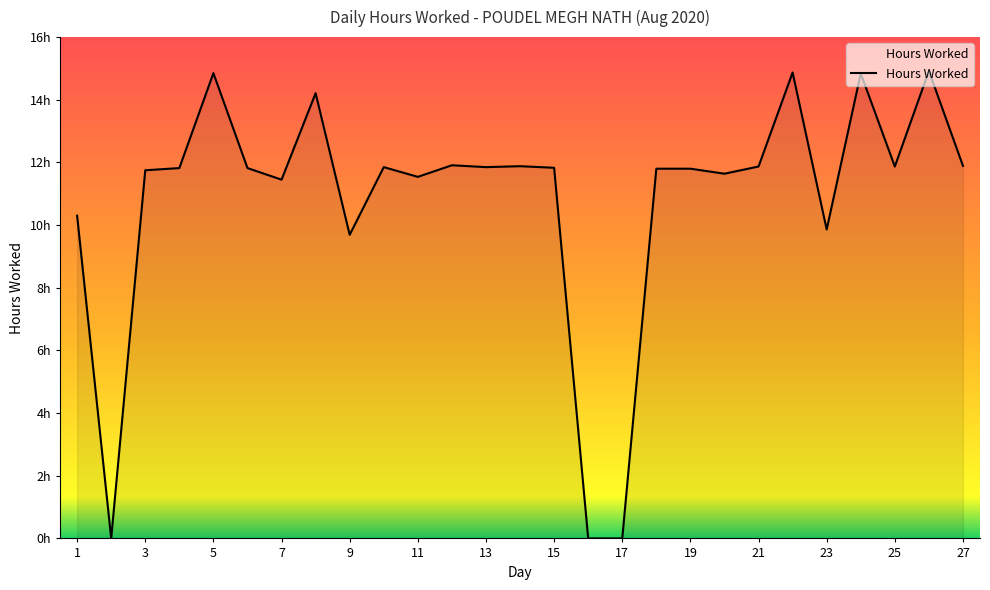

Does the chart have visible grid lines?

No